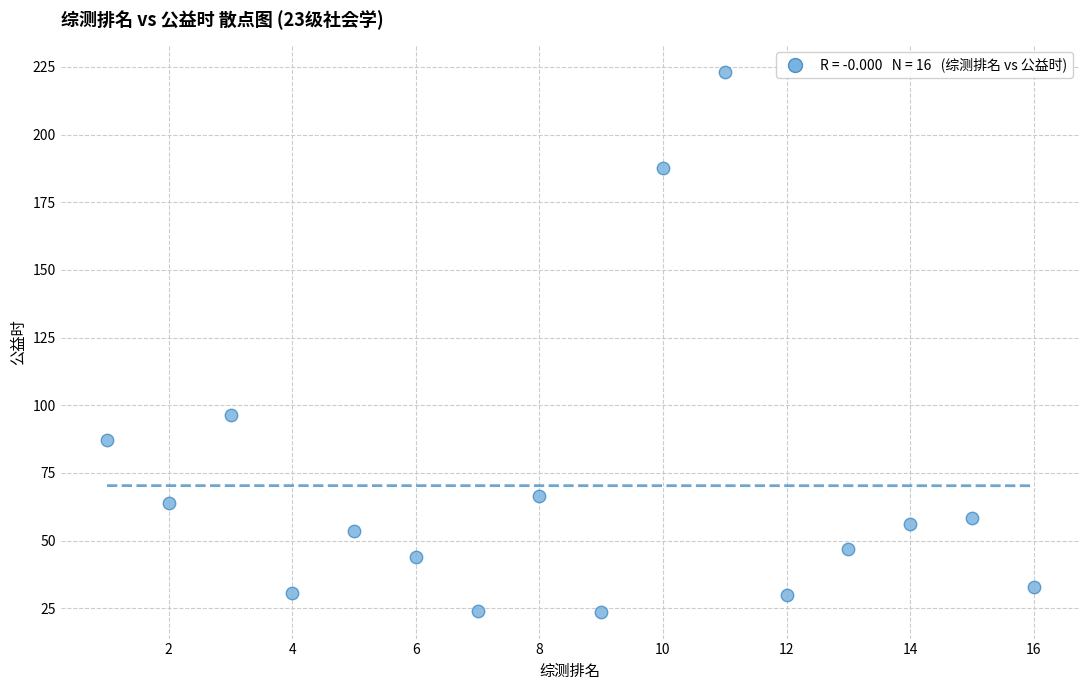

What Y value in the scatter plot is closest to 123?

96.5